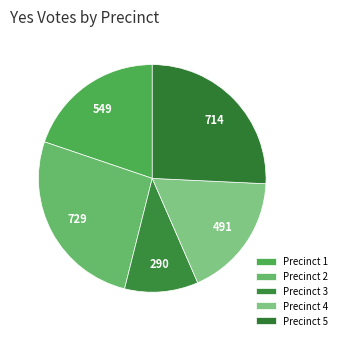

Which slice is the largest?

Superior Township, Precinct 2